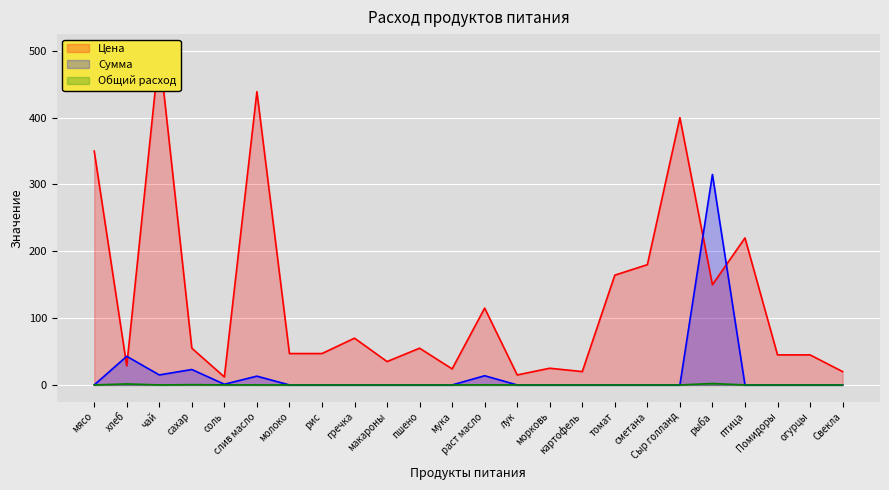

Reading right to left, transcribe all the data shown in this chart.

Цена: 20.0	45.0	45.0	220.0	150.0	400.0	180.0	164.3	20.0	25.0	15.0	115.0	24.0	55.0	35.0	70.0	47.0	47.0	438.9	12.0	55.0	500.0	28.6	350.0
Сумма: 0.0	0.0	0.0	0.0	315.0	0.0	0.0	0.0	0.0	0.0	0.0	13.8	0.0	0.0	0.0	0.0	0.0	0.0	13.2	1.1	23.1	15.0	42.9	0.0
Общий расход: 0.0	0.0	0.0	0.0	2.1	0.0	0.0	0.0	0.0	0.0	0.0	0.1	0.0	0.0	0.0	0.0	0.0	0.0	0.0	0.1	0.4	0.0	1.5	0.0